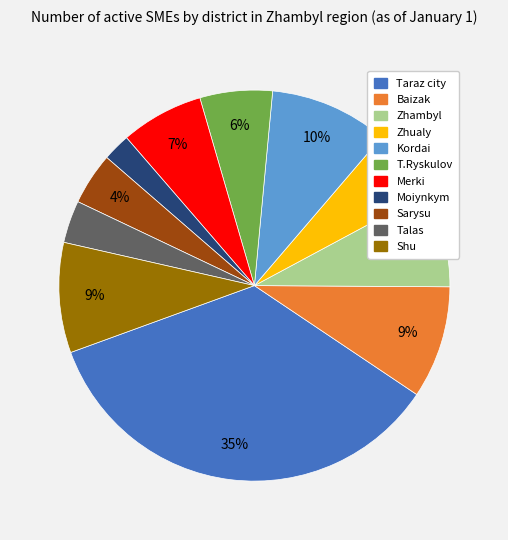

Is the sum of Baizak and Kordai greater than half?

No